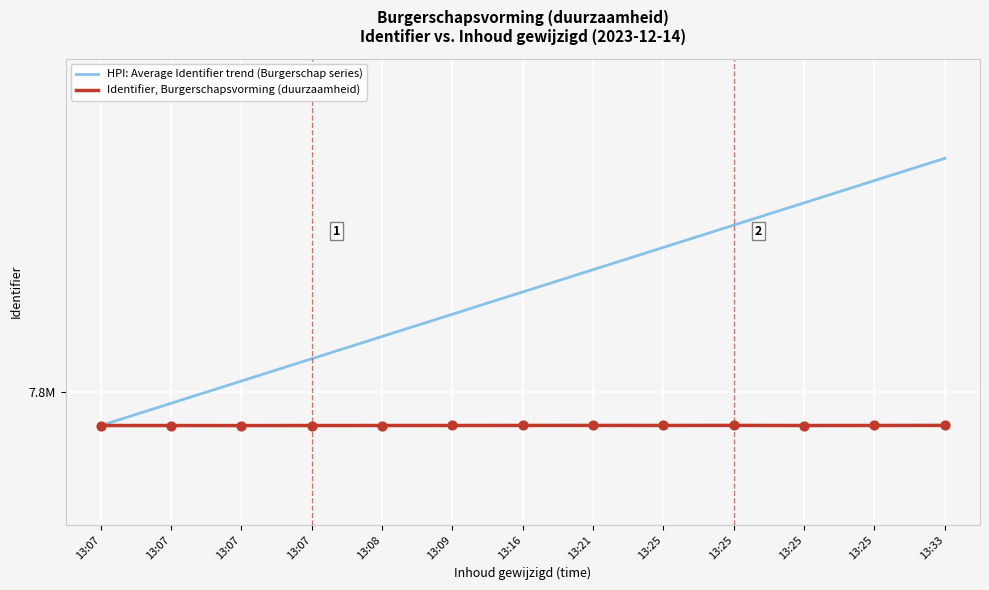

At which category is the sum across all series the highest?

13:33